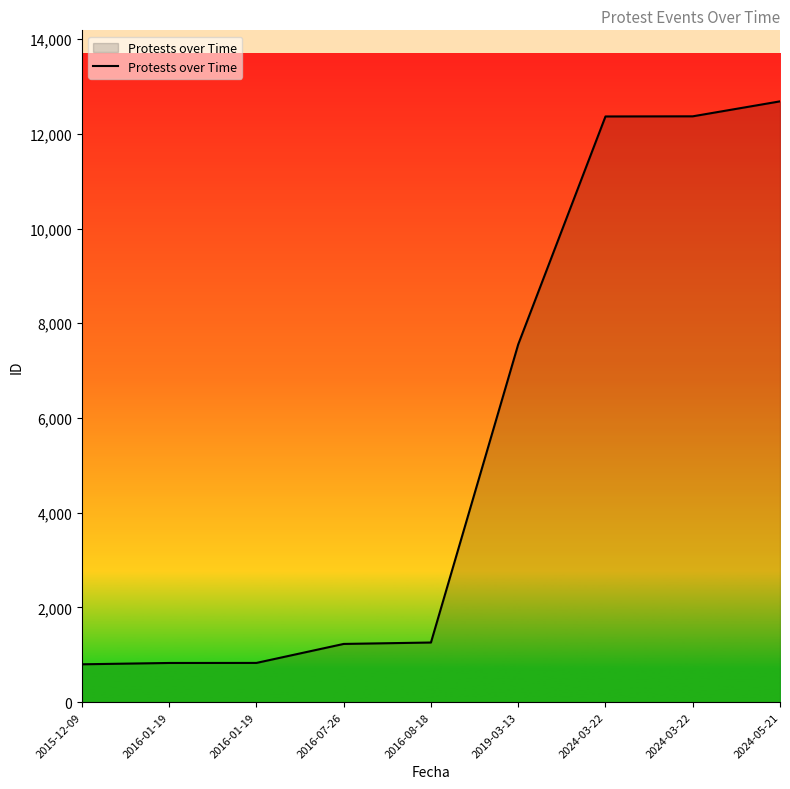

List the labels in order of value, smallest first.

2015-12-09, 2016-01-19, 2016-01-19, 2016-07-26, 2016-08-18, 2019-03-13, 2024-03-22, 2024-03-22, 2024-05-21